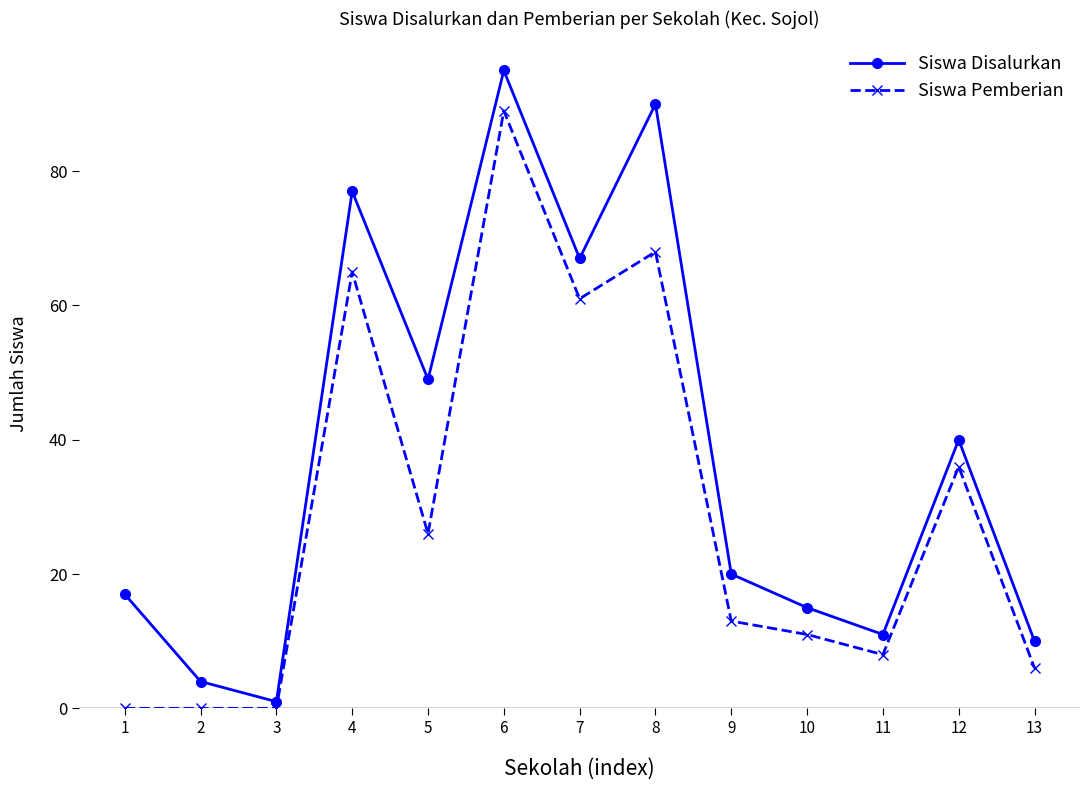

In Siswa Disalurkan, how many points are higher than both neighbors (excluding endpoints)?

4